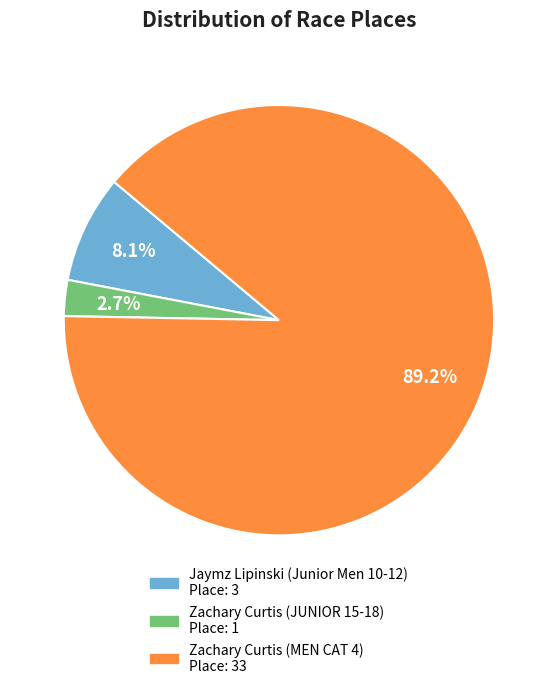

Is Zachary Curtis (MEN CAT 4) the majority of the pie?

Yes